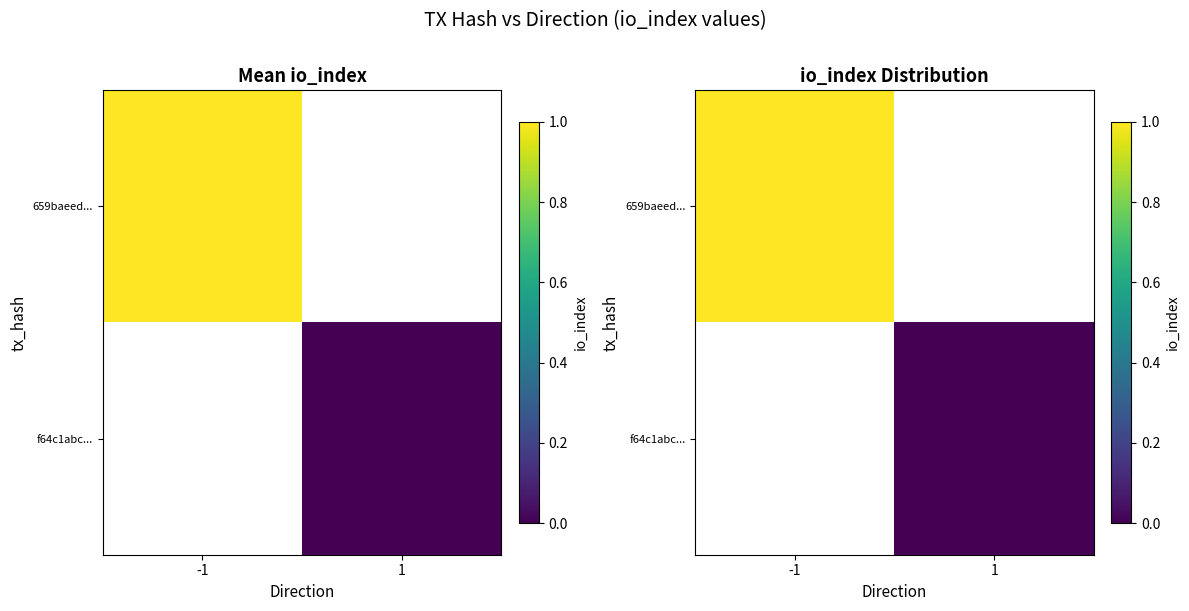

At which category does the chart reach its minimum across all series?

1